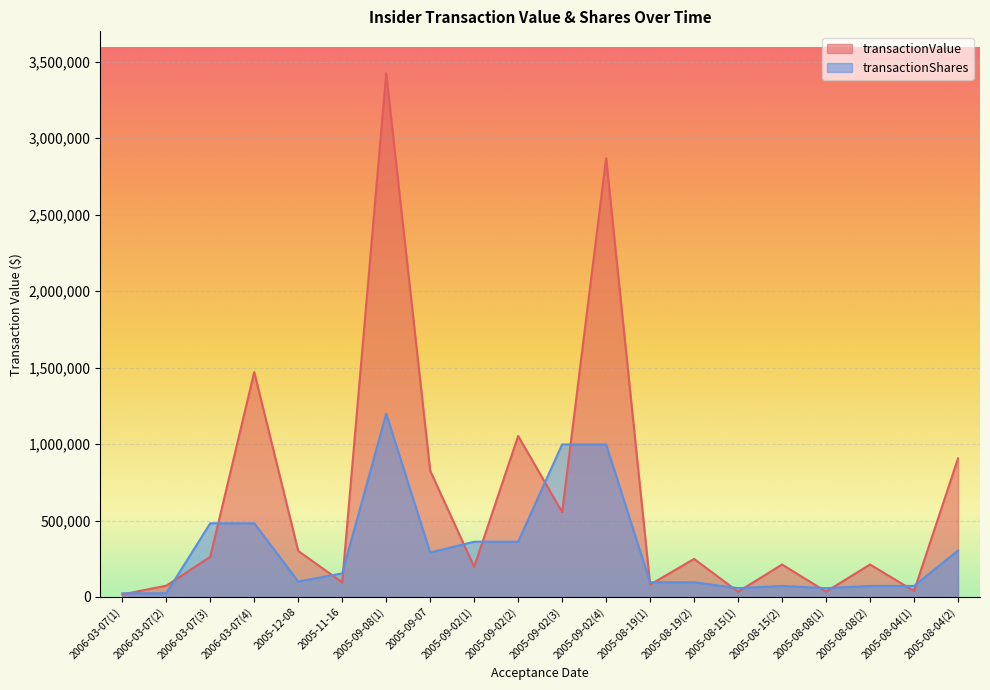

Is it true that transactionValue equals 95895.0 at 2005-11-16?

True